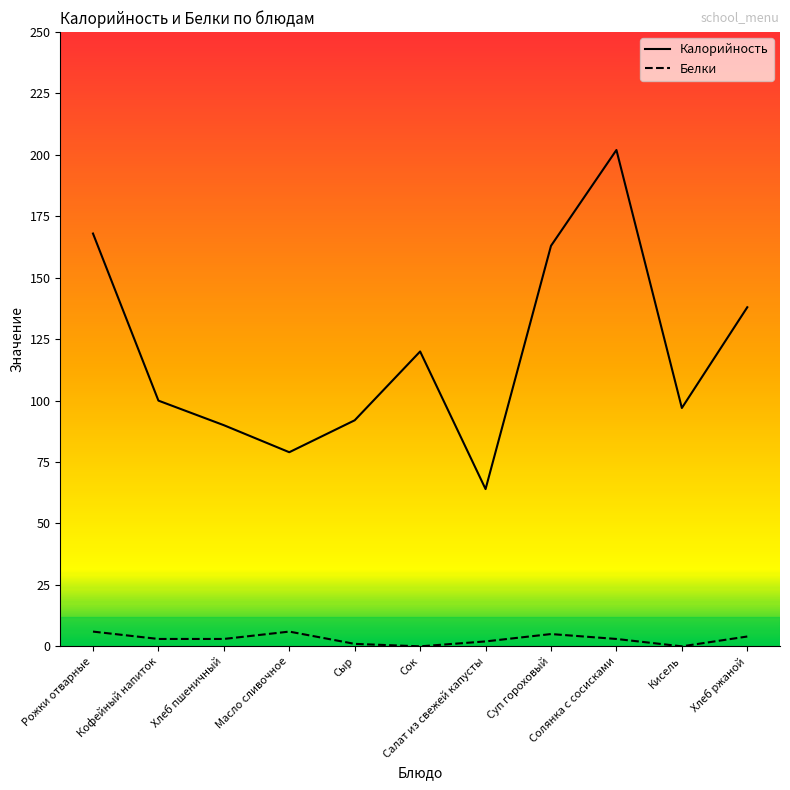

What is the difference between the highest and lowest values at Солянка с сосисками?

199